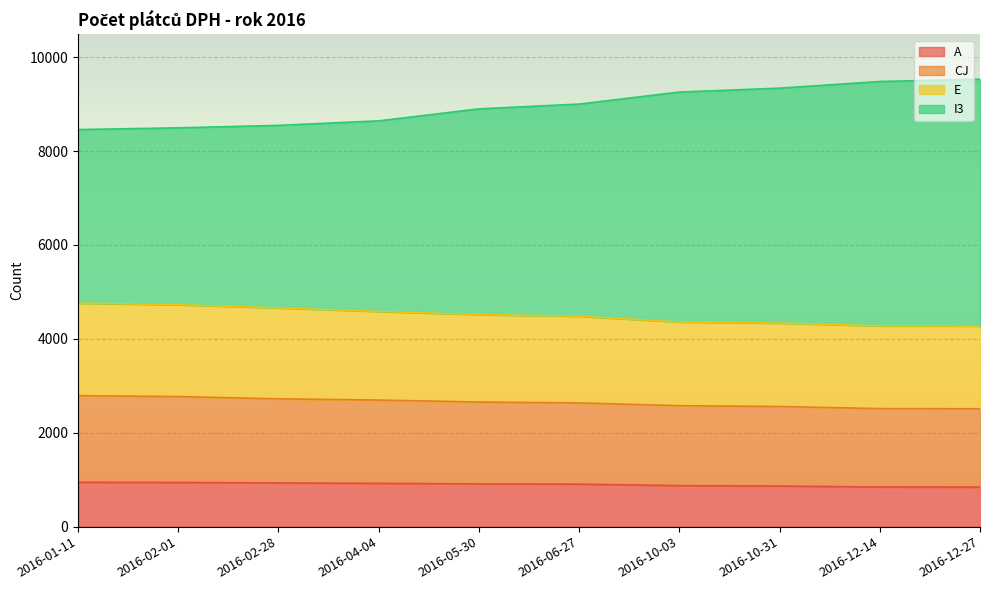

Rank the categories by CJ value from lowest to highest.

2016-12-27, 2016-12-14, 2016-10-31, 2016-10-03, 2016-06-27, 2016-05-30, 2016-04-04, 2016-02-28, 2016-02-01, 2016-01-11